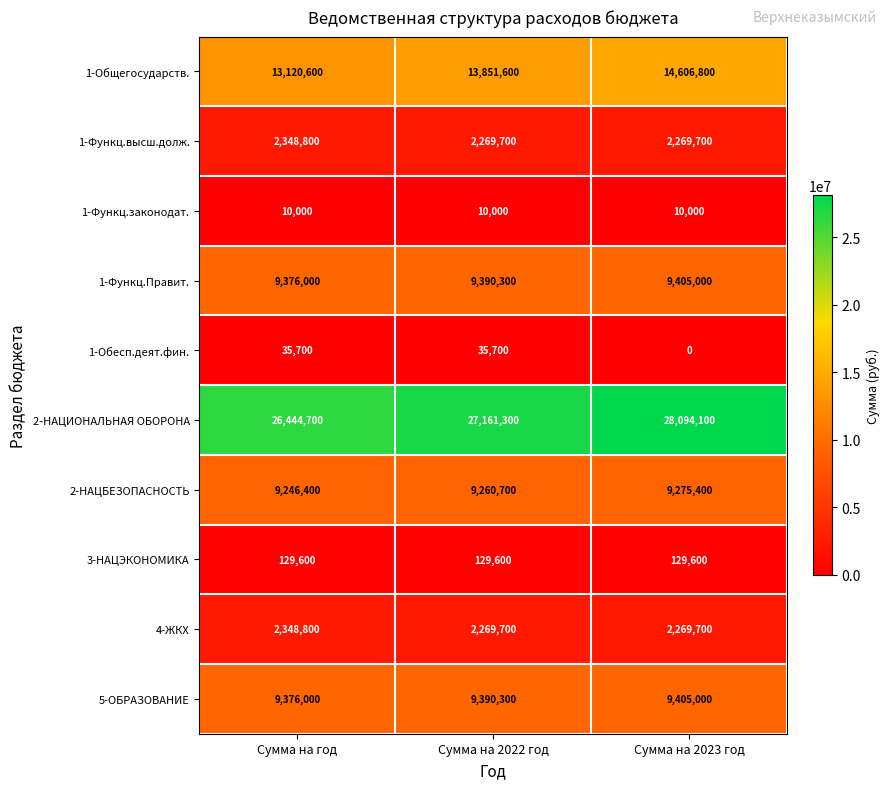

Which series has the largest total across all categories?

2-НАЦИОНАЛЬНАЯ ОБОРОНА